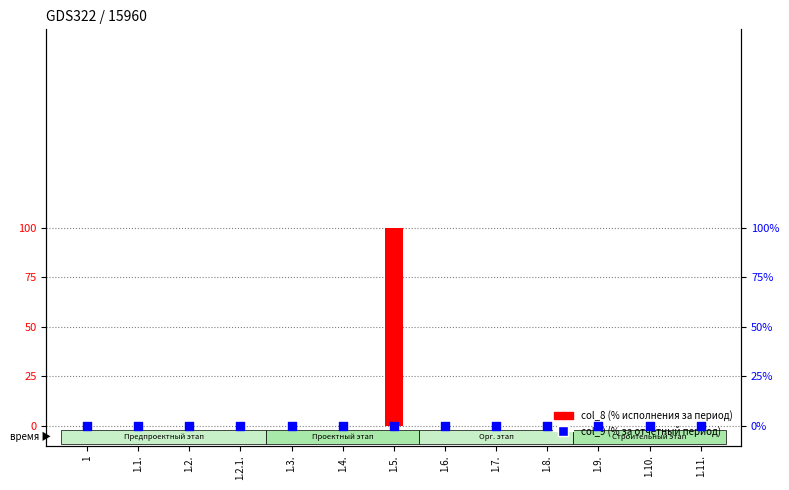

Is the value of col_9 (% за период) at 1.11. greater than the value of col_8 (% исполнения) at 1.6.?

No